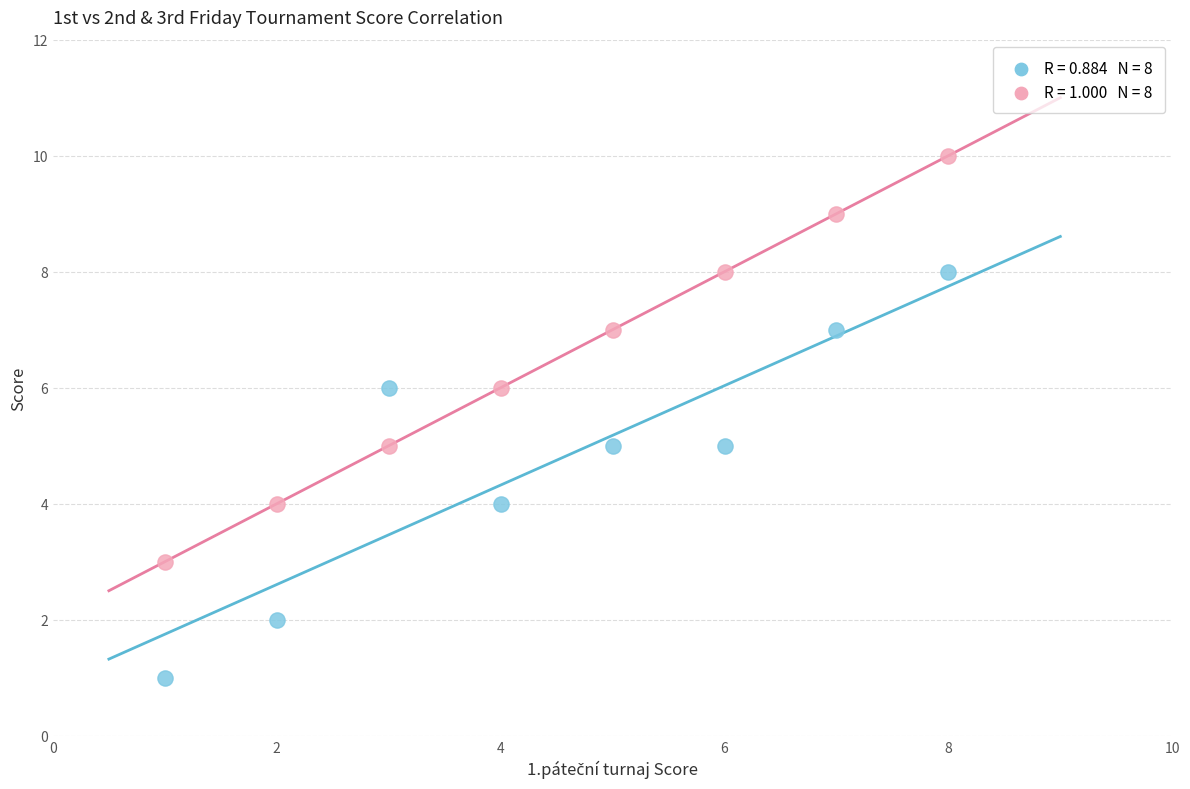

Across all data points, what is the range of X values (max minus min)?

7